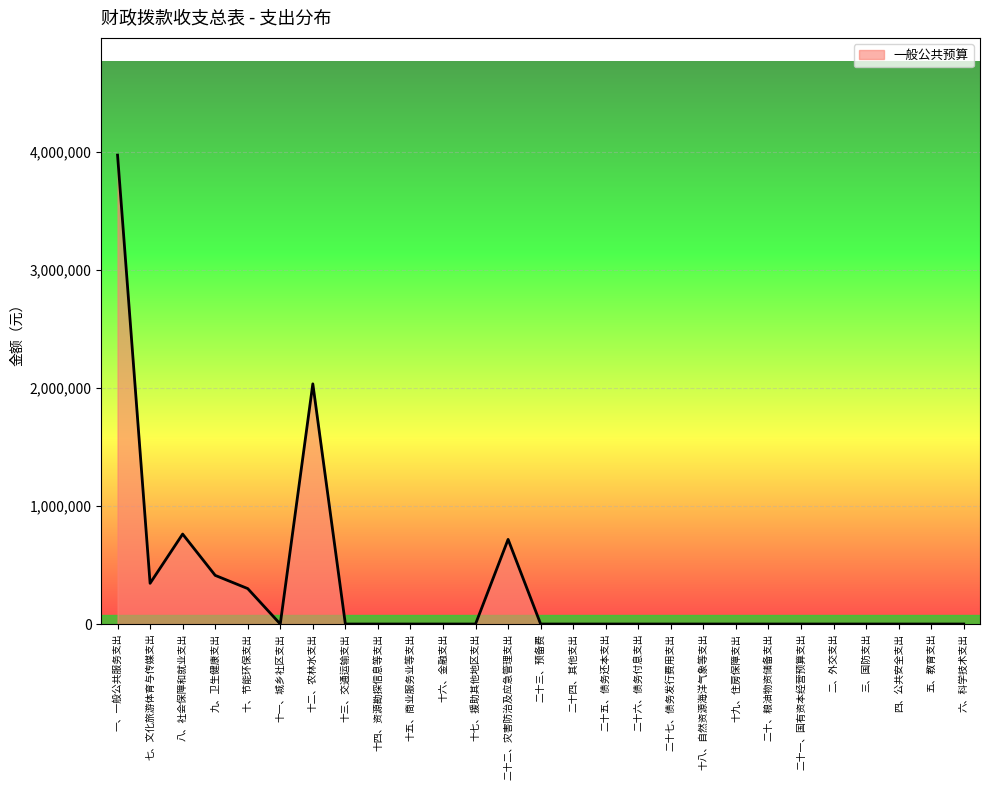

True or false: the data has more than 0 interior local peaks.

True